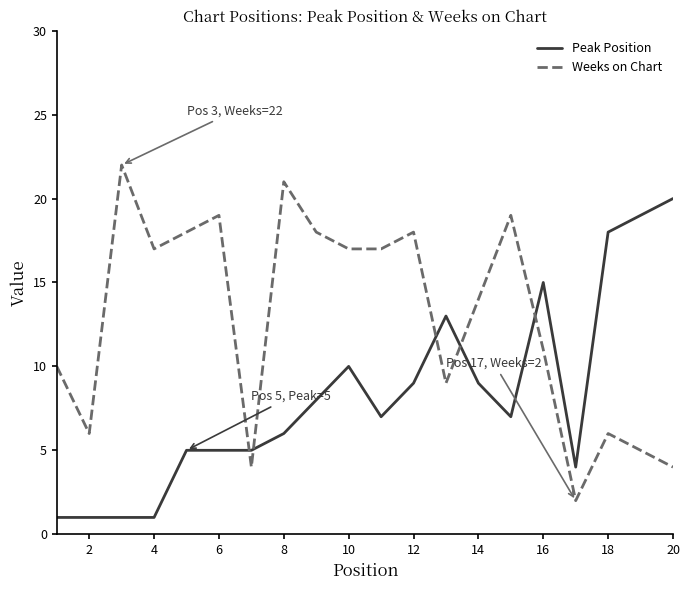

True or false: Weeks on Chart and Peak Position cross at least once.

True